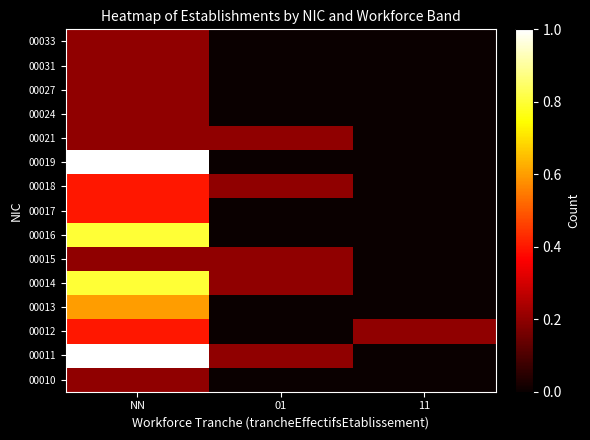

At which category is the sum across all series the highest?

NN